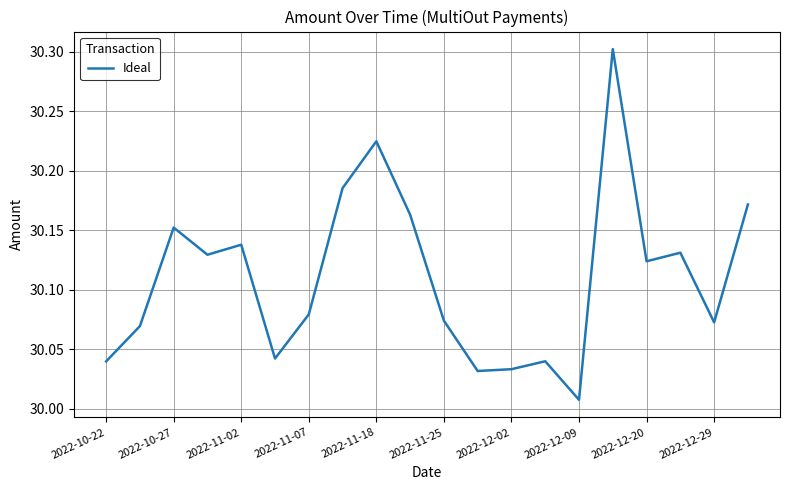

What is the maximum value shown in the chart?

30.3